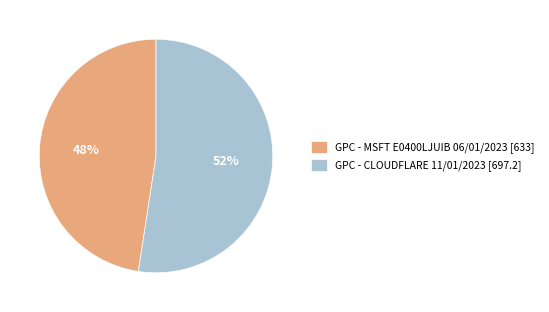

Count the number of slices in the pie.

2